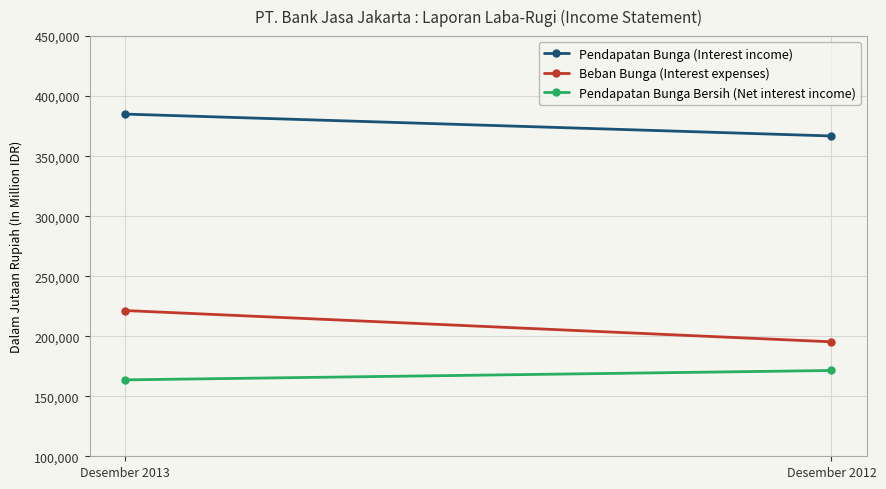

What is the difference between the maximum and minimum values in the Beban Bunga (Interest expenses) series?

26056